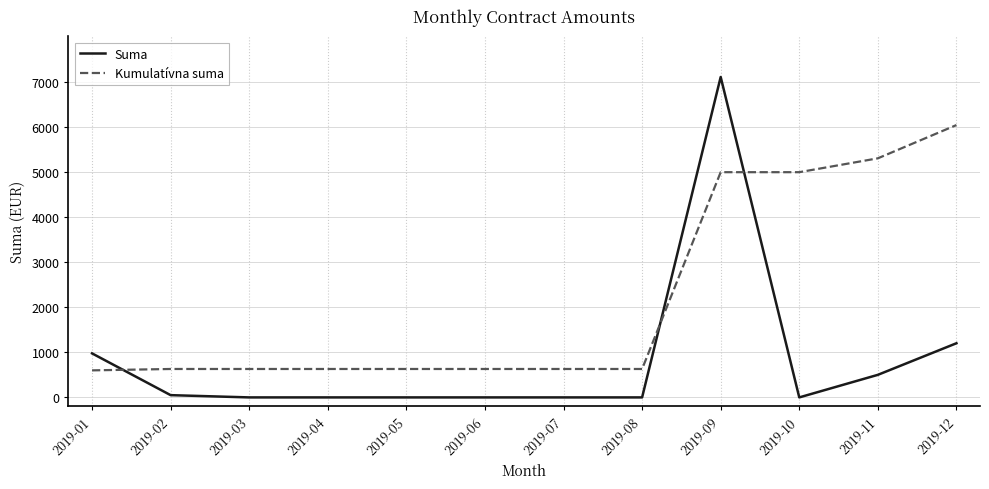

What is the average value of the Kumulatívna suma series?

2193.6